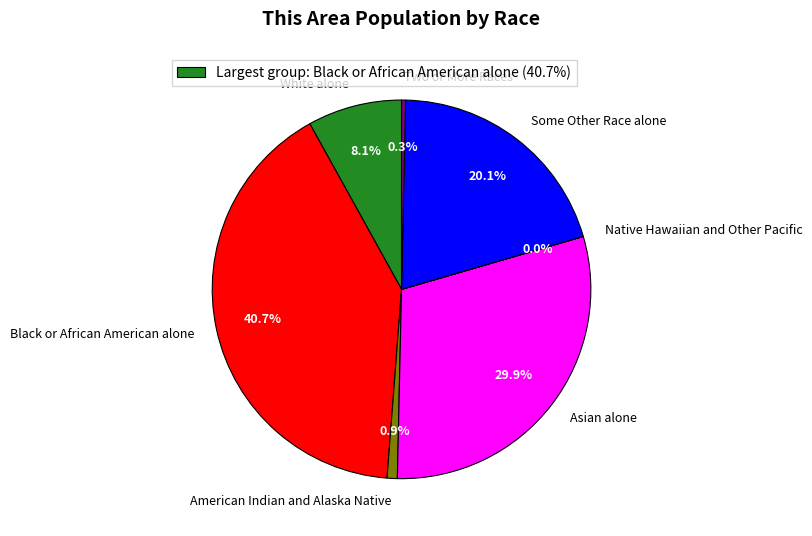

Which slice is the largest?

Black or African American alone